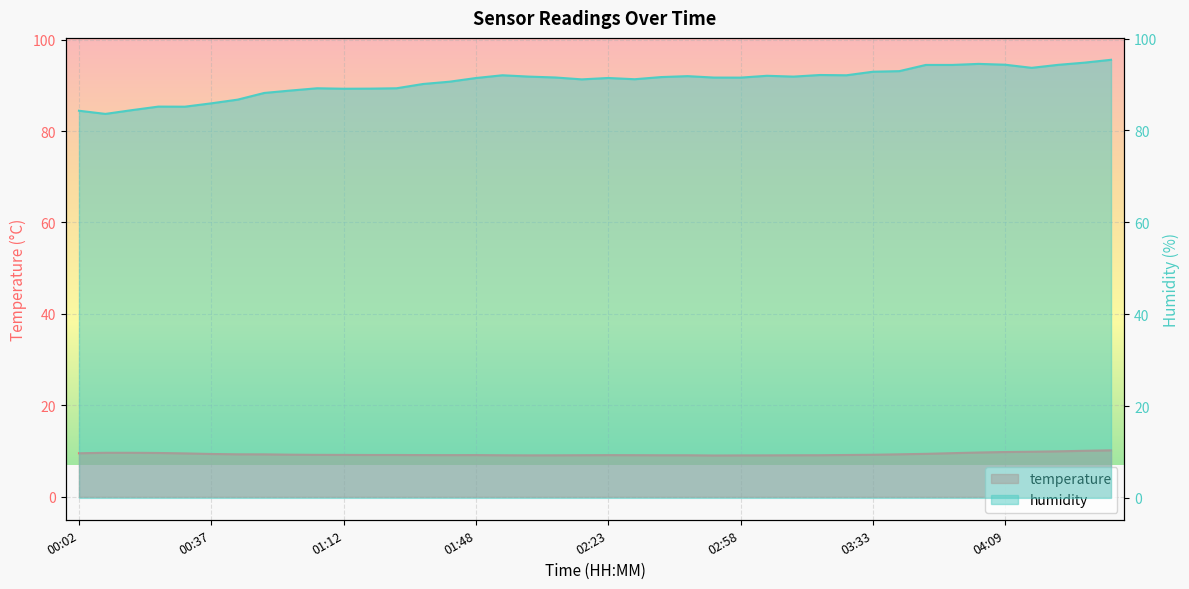

How many categories are shown in the chart?

40